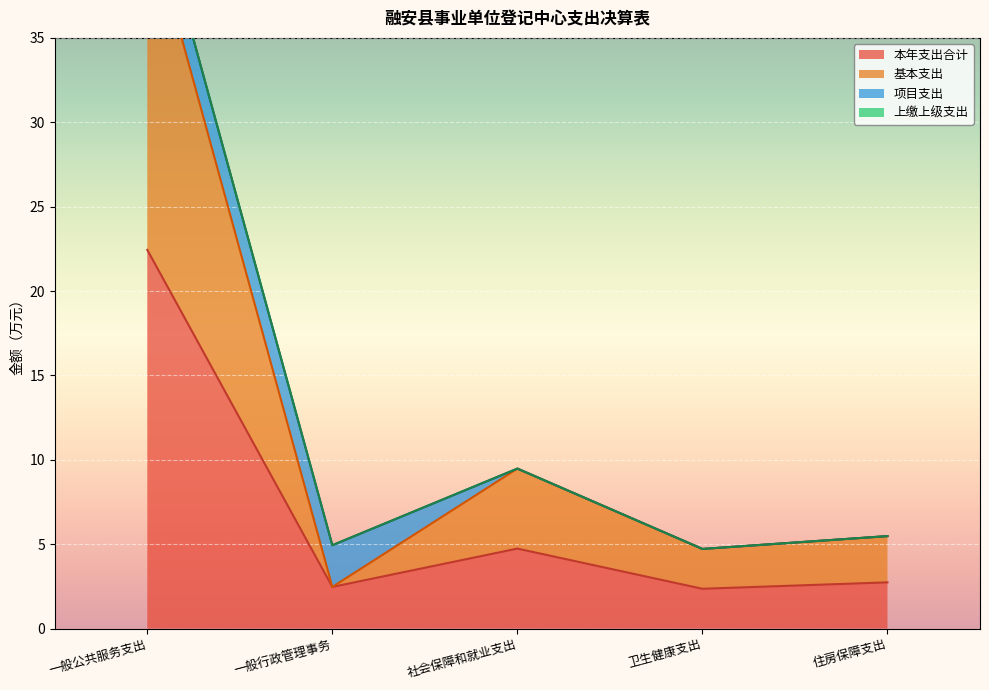

What is the spread (max minus min) of values at 卫生健康支出?

2.4